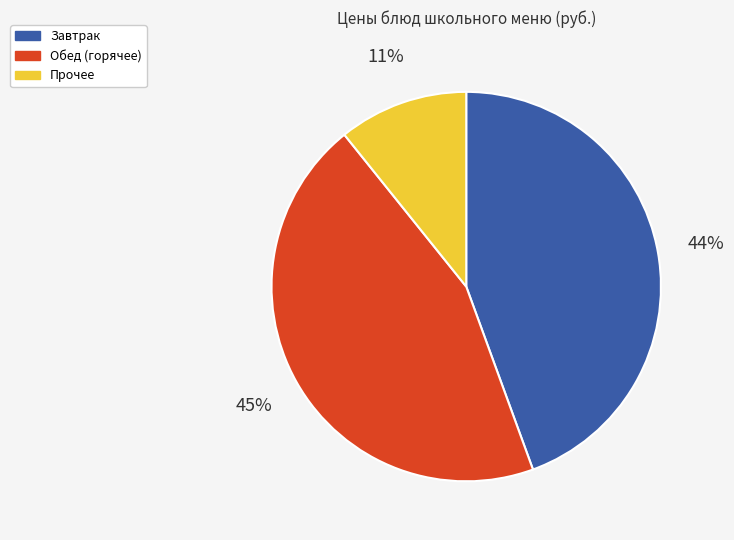

Is there a majority slice in this chart?

No